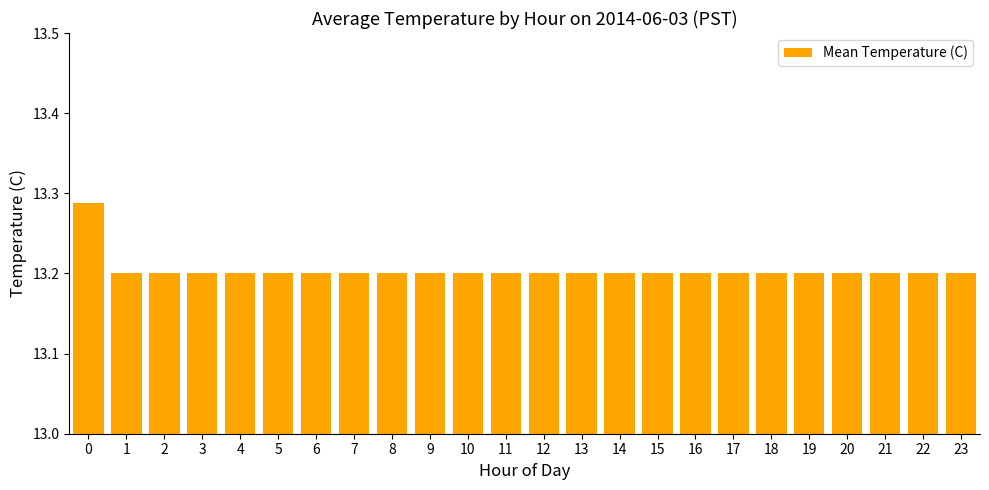

The chart shows a value of 13.2 at 16. True or false?

True